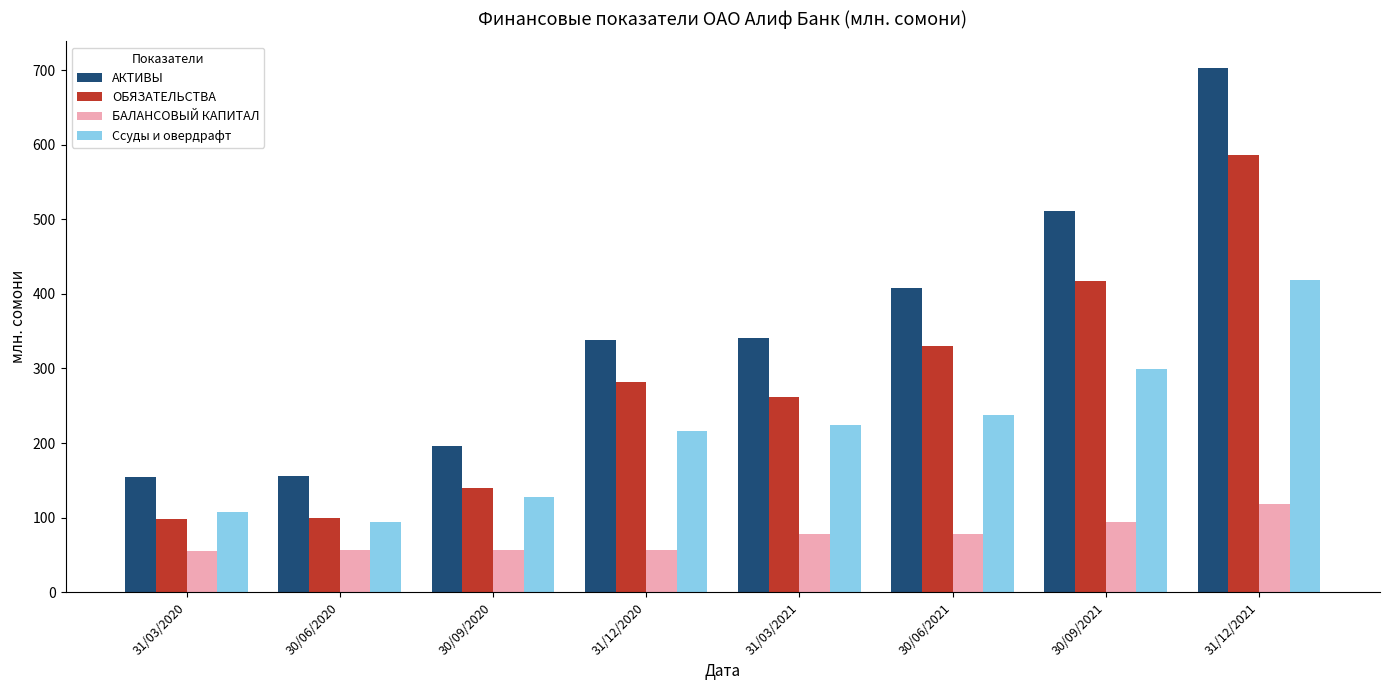

The value of АКТИВЫ at 30/09/2020 is 99.0. True or false?

False